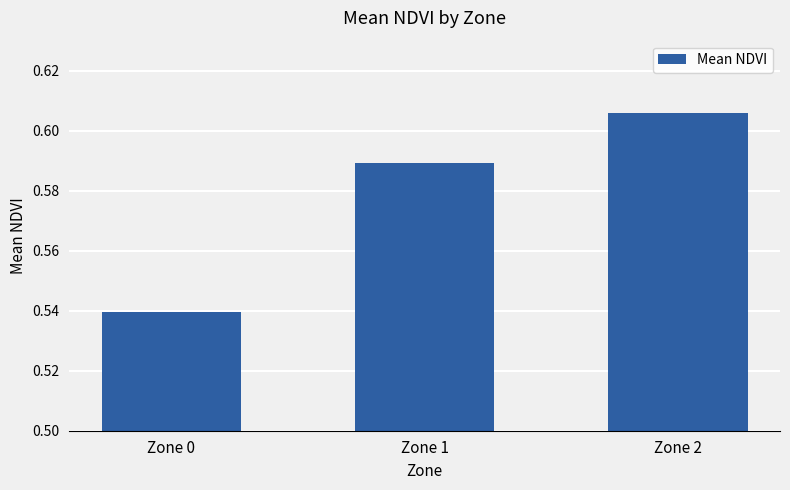

Are the bars grouped side by side (vs. stacked)?

No